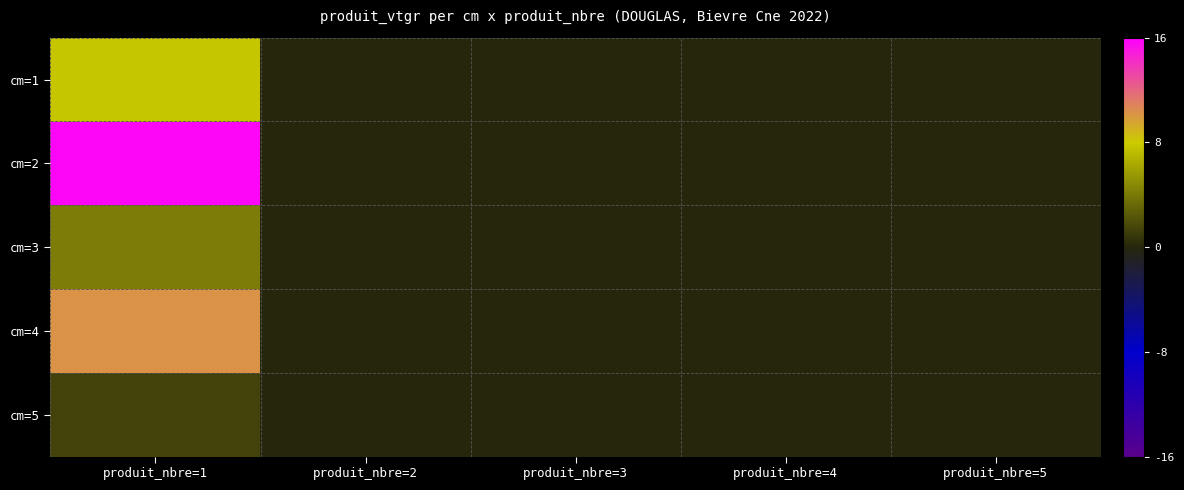

Rank the series by their maximum value, from highest to lowest.

cm=2, cm=4, cm=1, cm=3, cm=5